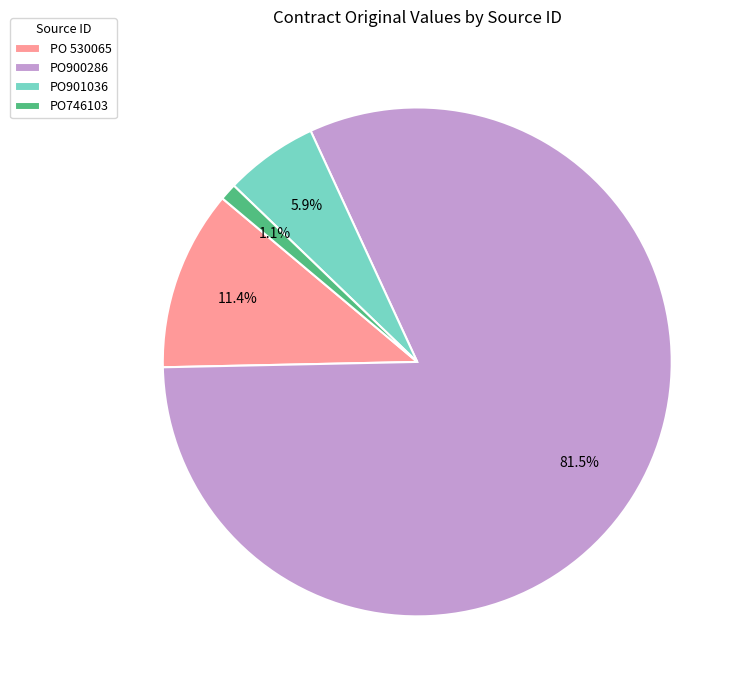

To the nearest percent, what is the difference between the PO900286 and PO901036 slice percentages?

76%